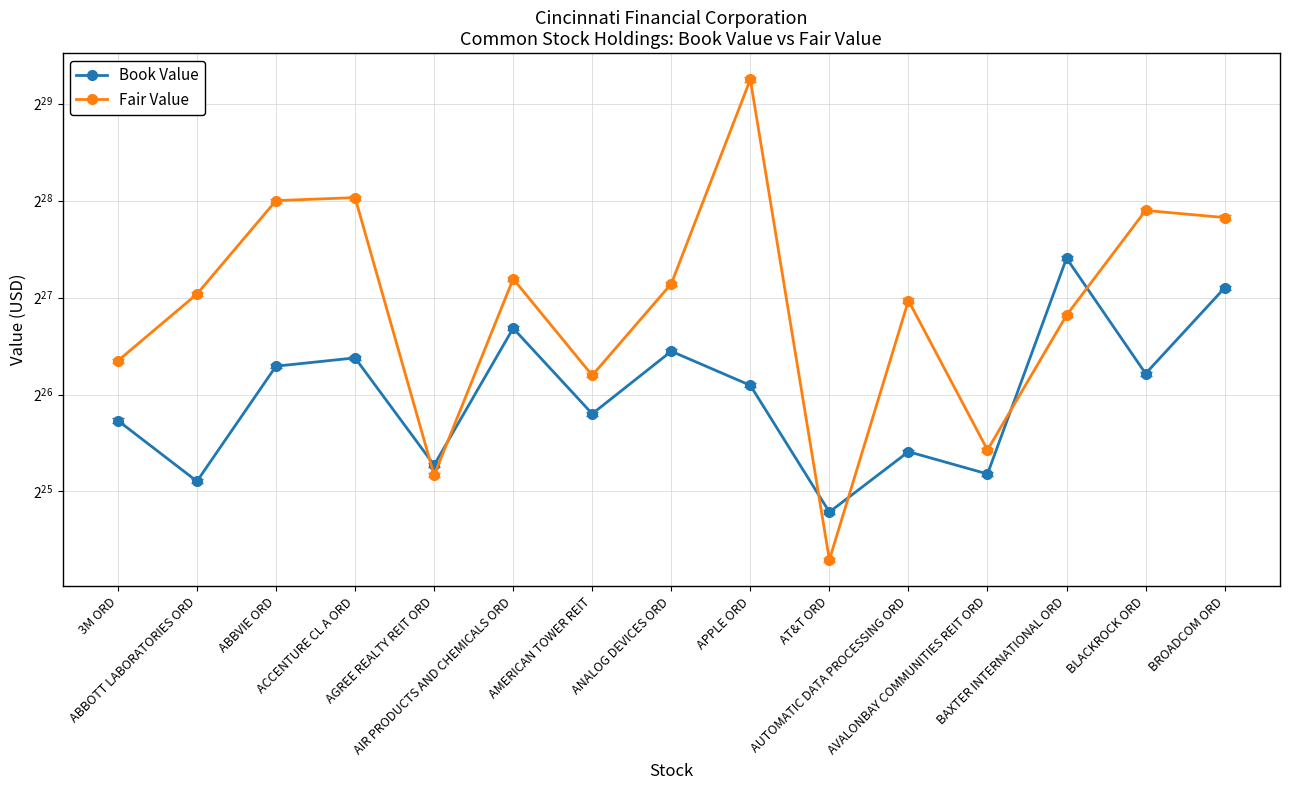

What is the difference between the maximum and minimum values in the Fair Value series?

617482263.2